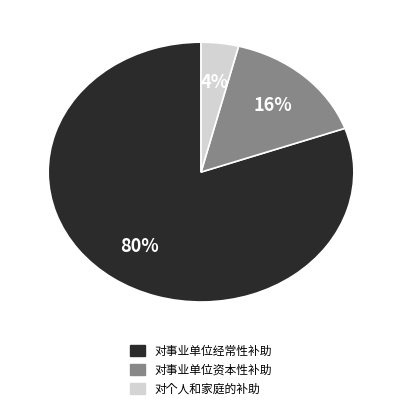

Do 对事业单位资本性补助 and 对个人和家庭的补助 together represent more than half of the pie?

No